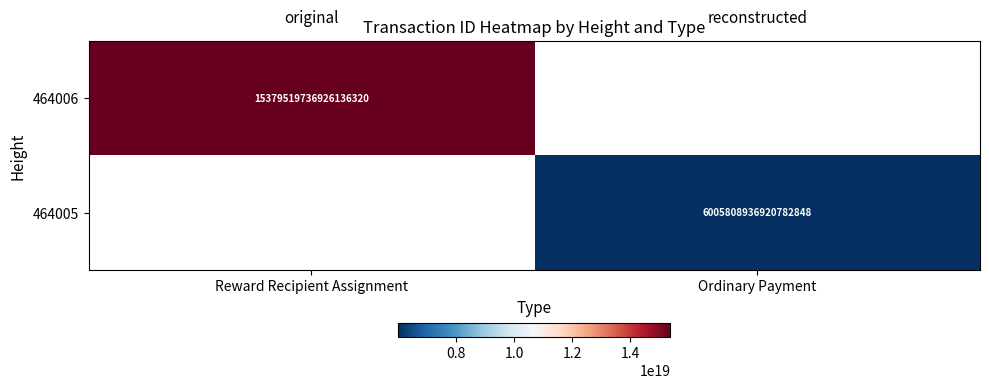

The 464006 series shows 10187750253396701184 at Reward Recipient Assignment. True or false?

False